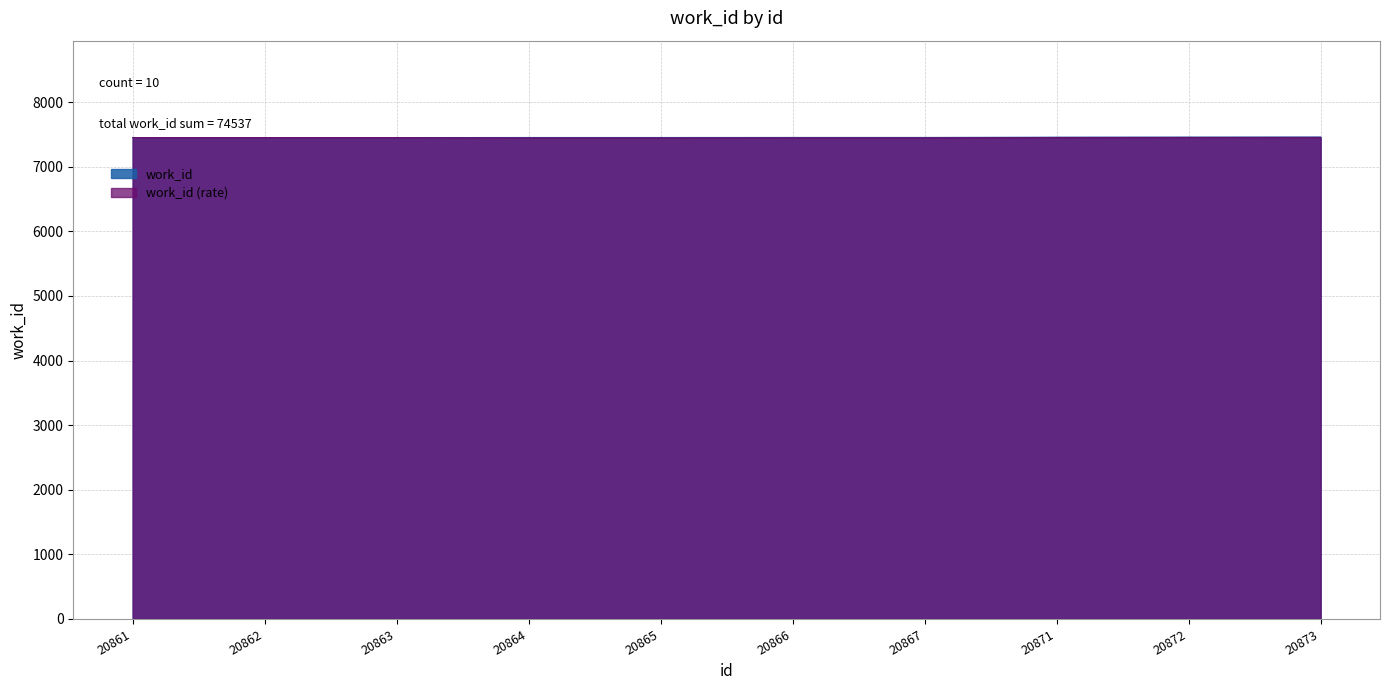

List the labels in order of value, largest first.

20873, 20872, 20871, 20866, 20867, 20864, 20865, 20861, 20862, 20863